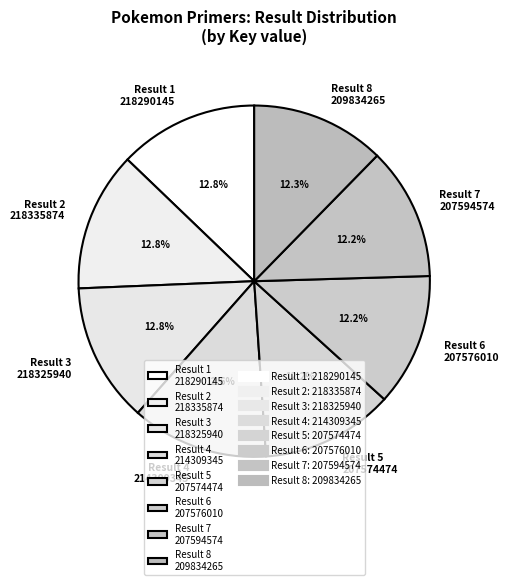

Between Result 2 218335874 and Result 6 207576010, which is larger?

Result 2 218335874